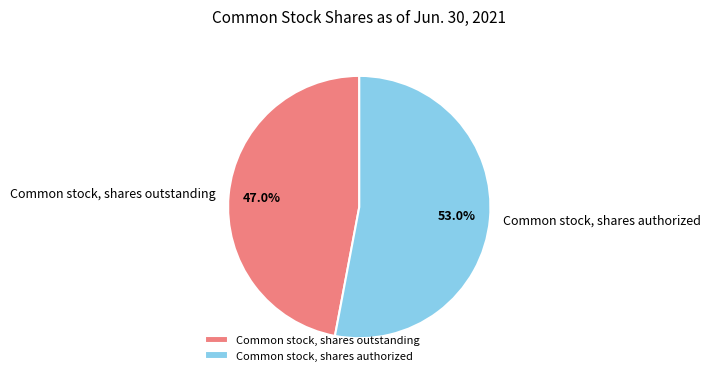

Does Common stock, shares outstanding represent more than half of the total?

No